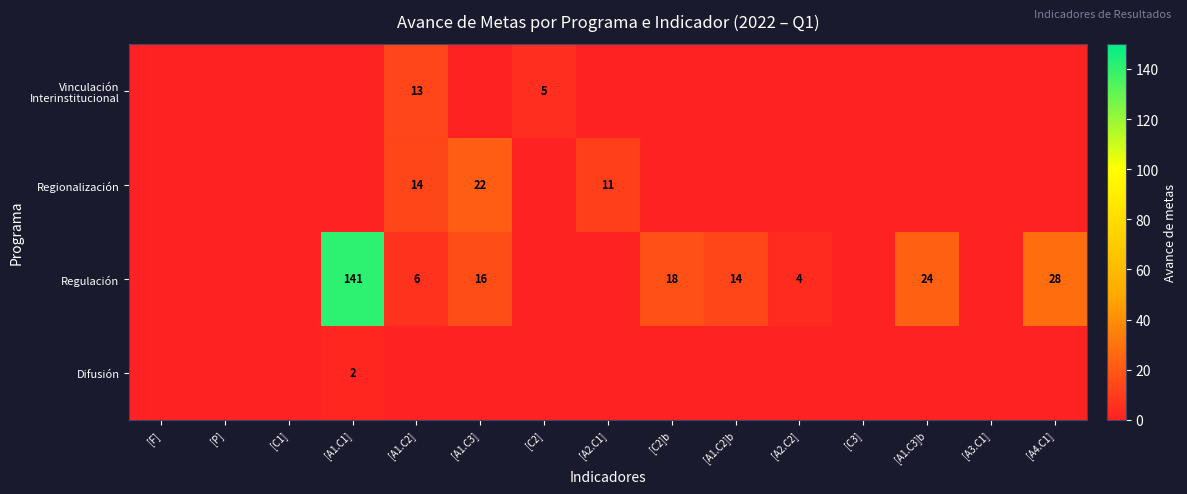

Is it true that Regulación equals 4 at [C2]b?

False